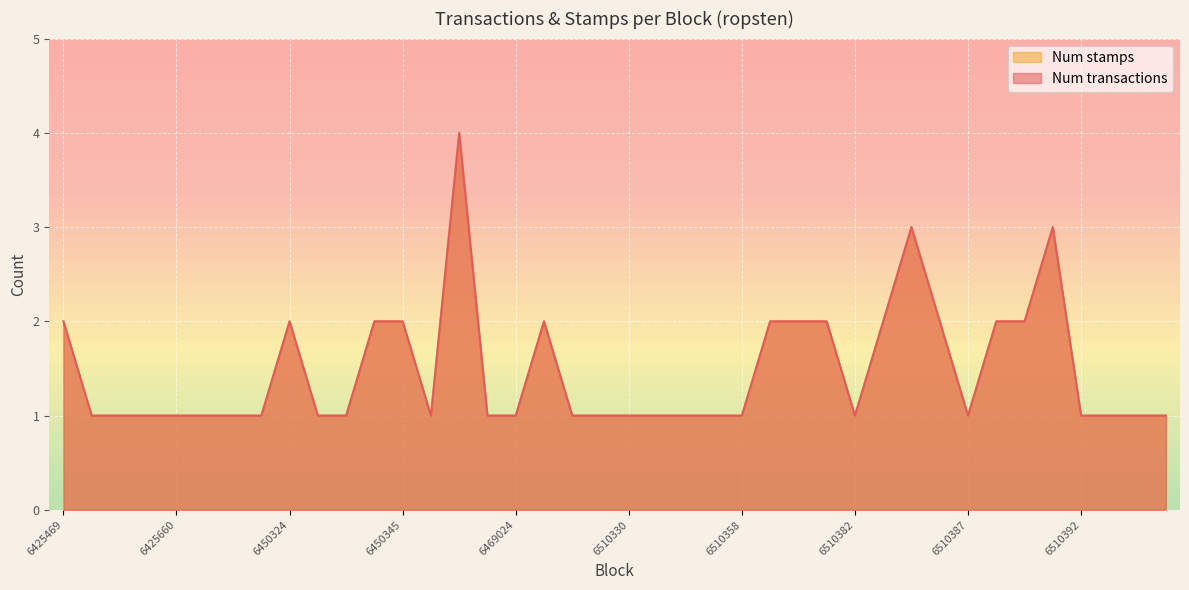

How many data points in Num stamps are above 1?

15